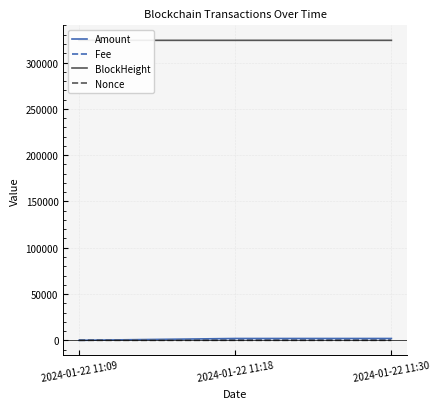

Reading left to right, extract all data points from this chart.

Amount: 10.0	1988.0	1996.9
Fee: 0.0	0.0	0.1
BlockHeight: 323954.0	323957.0	323959.0
Nonce: 1.0	2.0	0.0